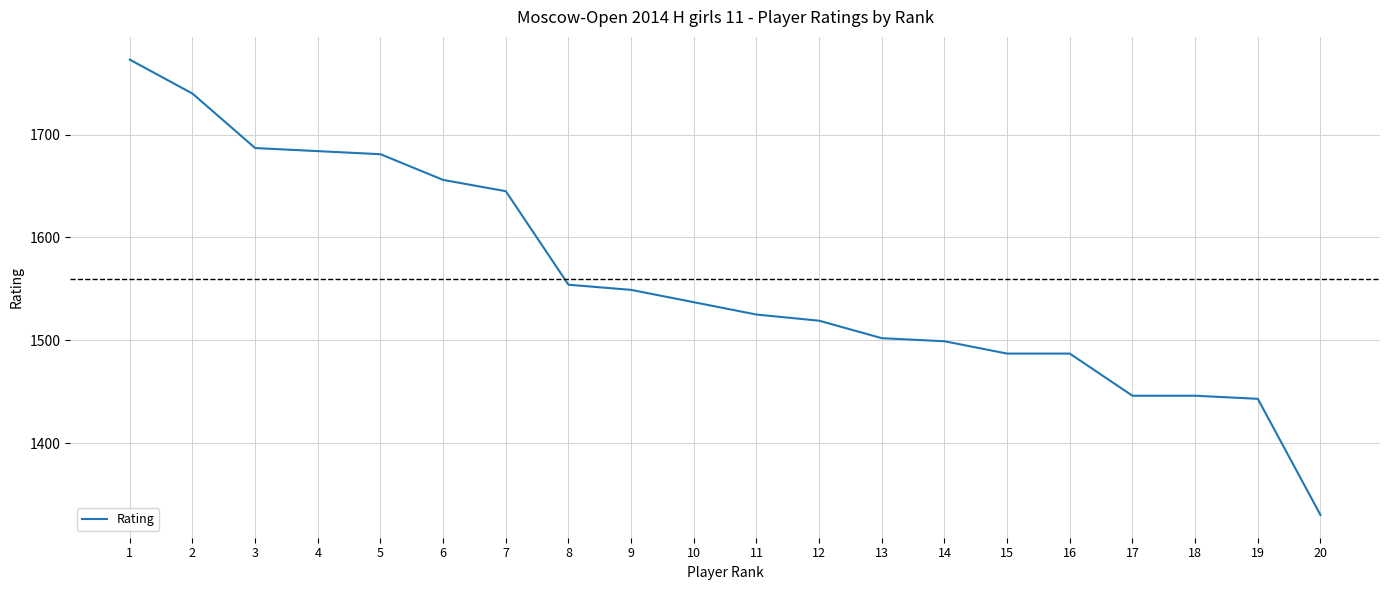

Reading left to right, what are all the values shown in this chart?

1773	1740	1687	1684	1681	1656	1645	1554	1549	1537	1525	1519	1502	1499	1487	1487	1446	1446	1443	1330